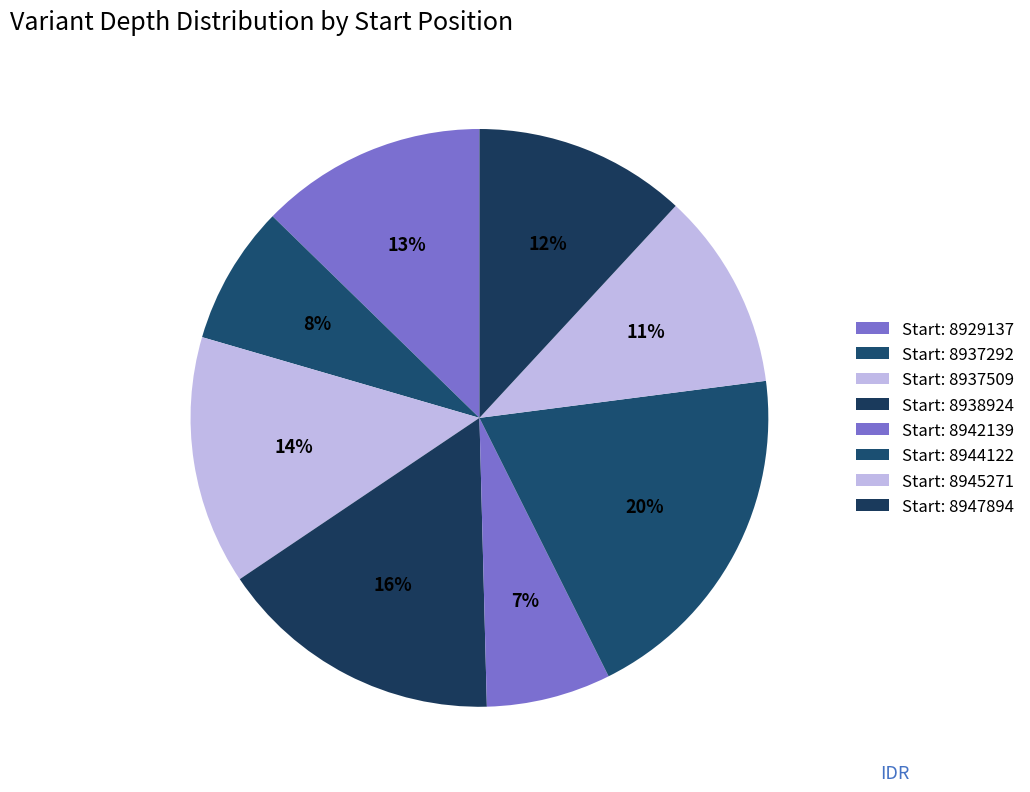

How many slices are in this pie chart?

8